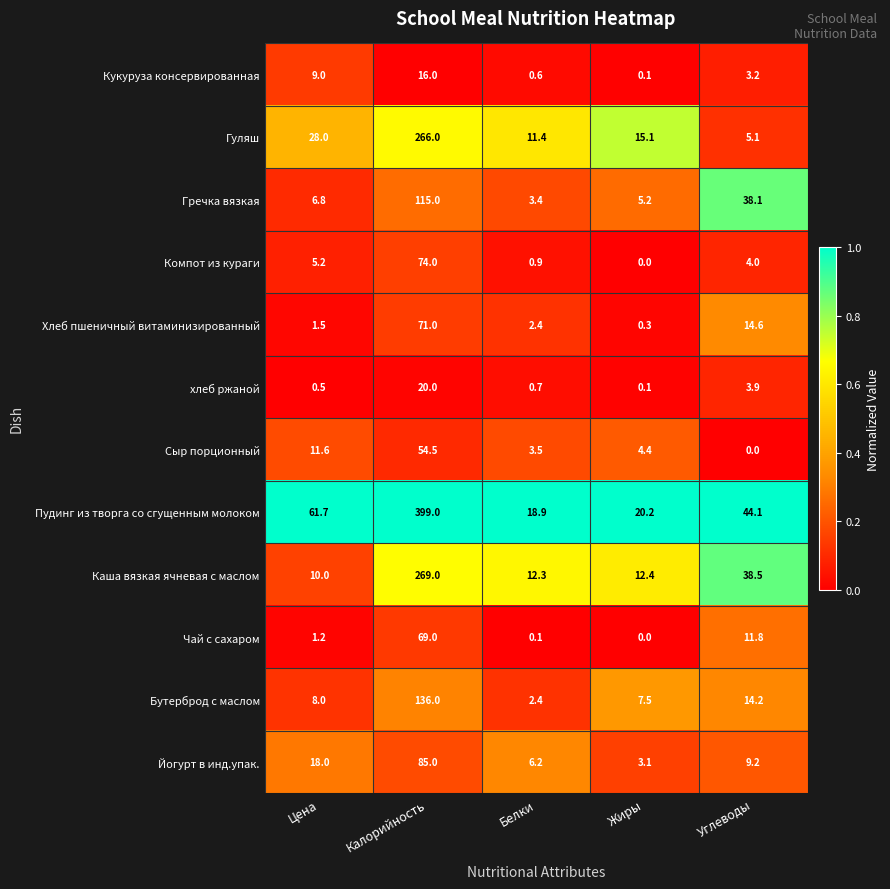

What is the difference between the maximum and minimum values in the Сыр порционный series?

54.5